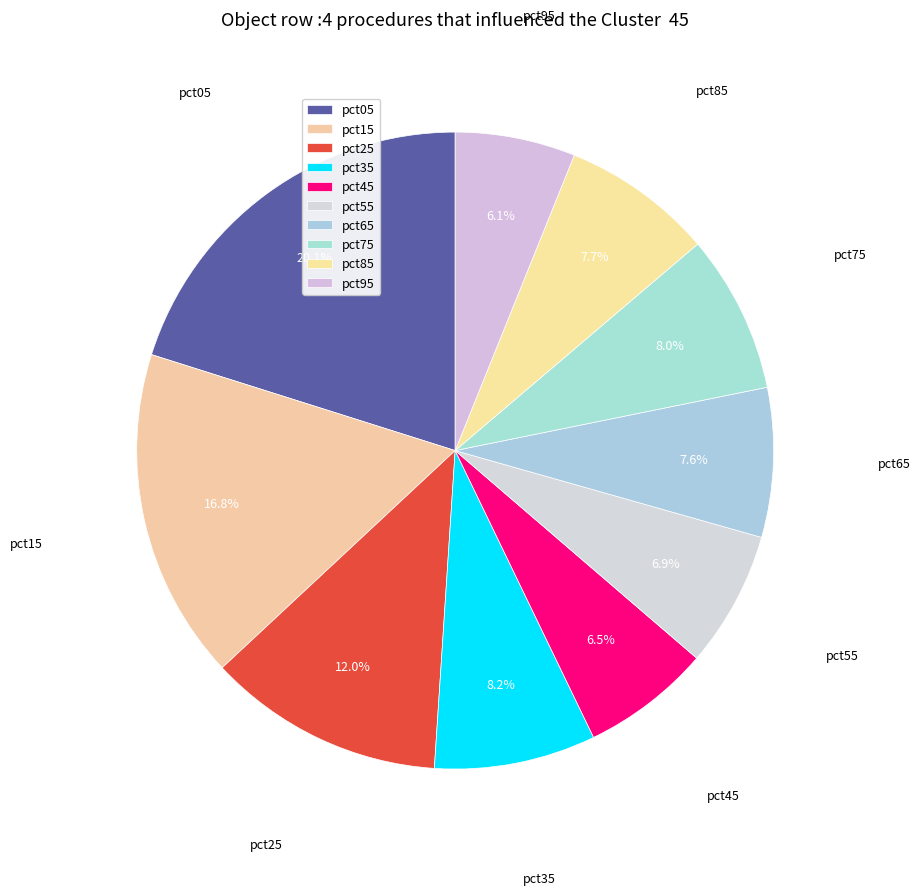

How many segments does this pie chart have?

10